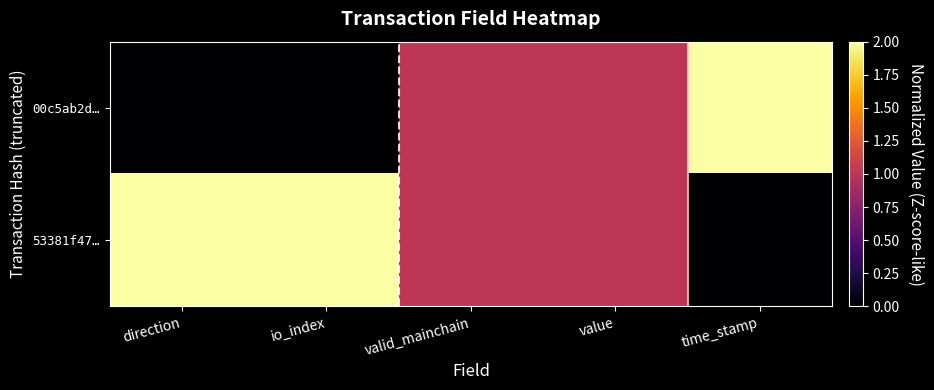

Reading left to right, what are all the values shown in this chart?

00c5ab2d…: direction=0	io_index=0	valid_mainchain=1	value=1	time_stamp=2
53381f47…: direction=2	io_index=2	valid_mainchain=1	value=1	time_stamp=0